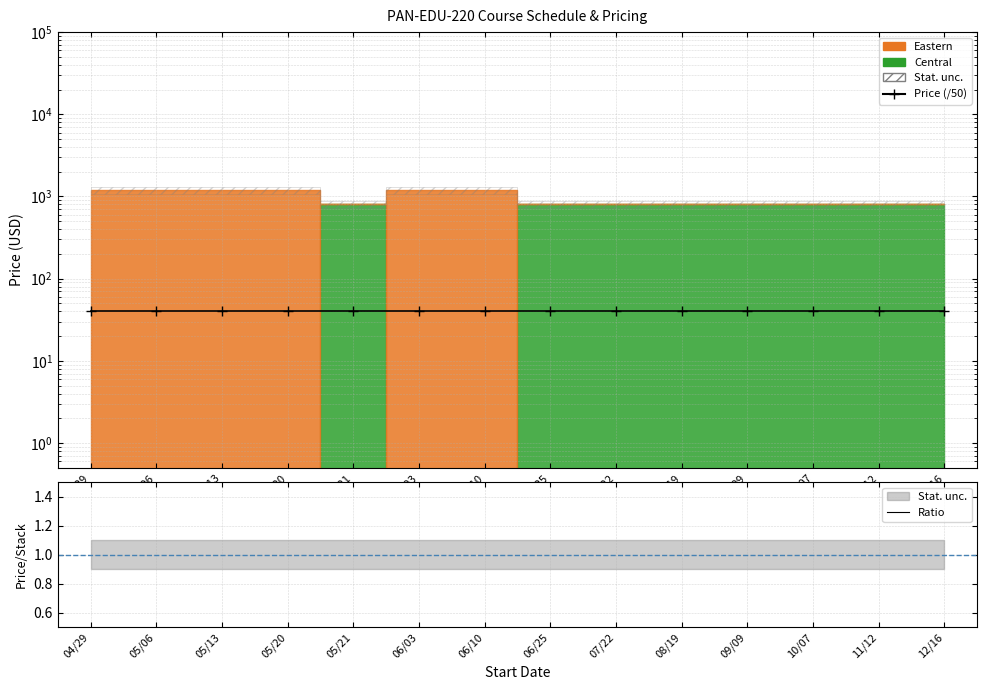

True or false: Ratio and Price (/50) cross at least once.

False